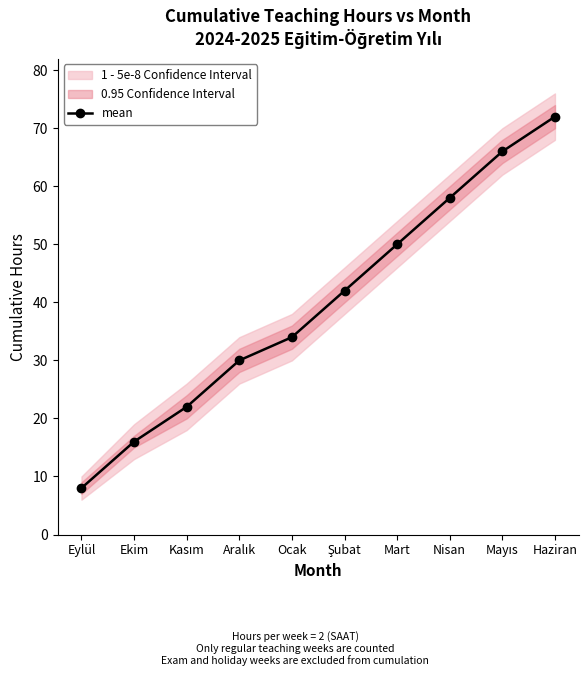

True or false: the data shows 50 at Mart.

True